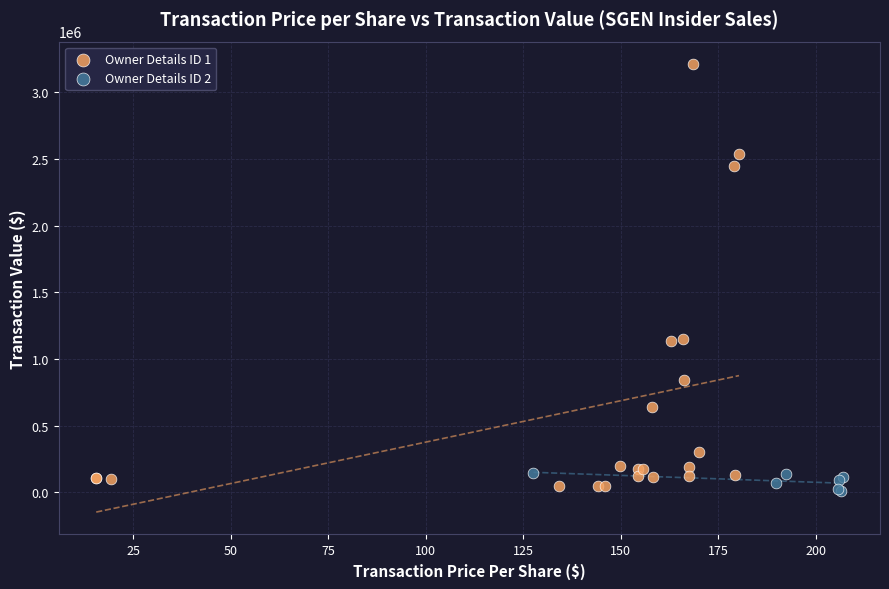

Which series contains the highest Y value?

Owner Details ID 1